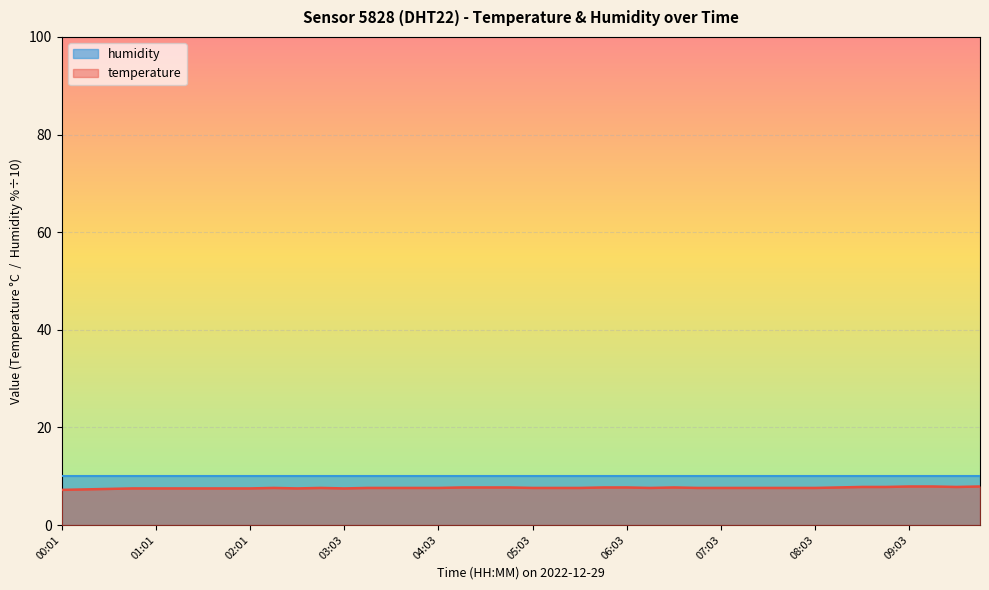

List the labels in order of value, largest first.

09:03, 09:18, 09:49, 08:33, 08:48, 09:33, 04:18, 04:33, 04:48, 05:48, 06:03, 06:33, 08:18, 02:17, 02:47, 03:18, 03:33, 03:48, 04:03, 05:03, 05:18, 05:33, 06:18, 06:48, 07:03, 07:18, 07:33, 07:48, 08:03, 00:46, 01:01, 01:16, 01:31, 01:46, 02:01, 02:32, 03:03, 00:31, 00:16, 00:01